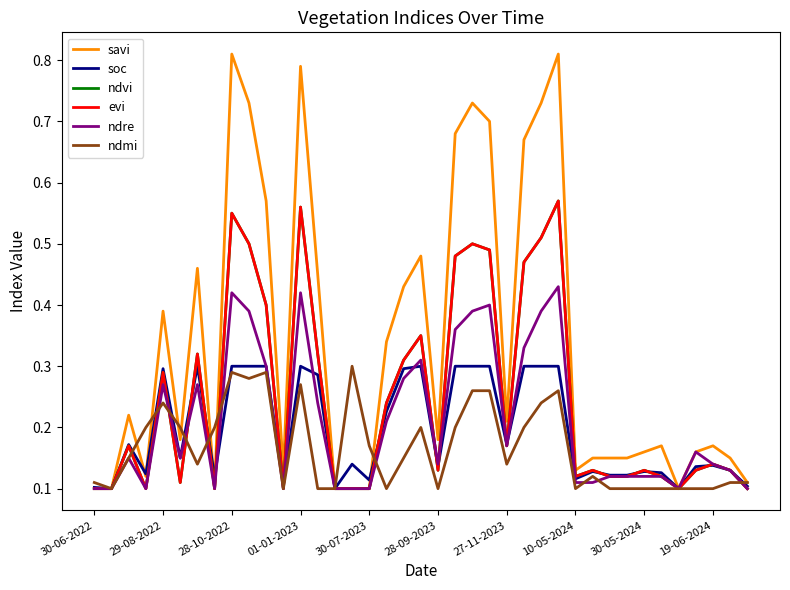

What is the difference between the maximum and minimum values in the evi series?

0.5